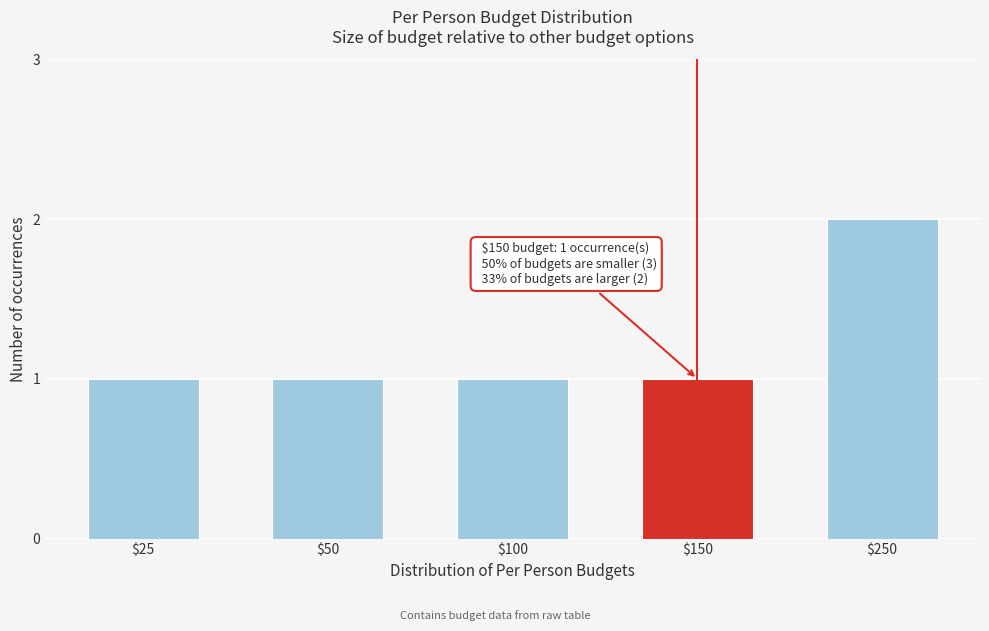

Reading left to right, extract all data points from this chart.

1	1	1	1	2